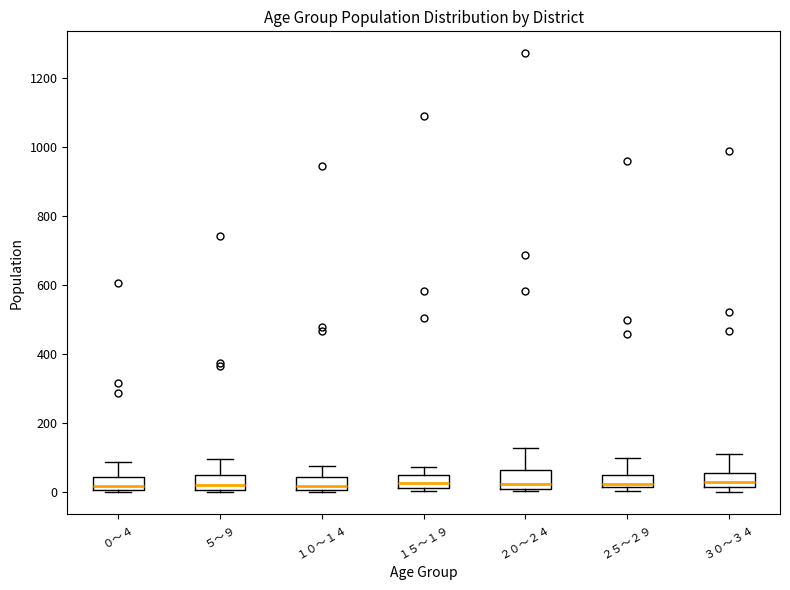

Reading left to right, read every box against the y-axis: the position of its median line, the range the box covers, and the ends of its whiskers. The values are not printed on the chart, so give them approximately, as read against the axis.

０～４: median 20, box 0 to 40, whiskers 0 (just below the box's lower edge) to 80
５～９: median 20, box 0 to 60, whiskers 0 to 100
１０～１４: median 20, box 0 to 40, whiskers 0 to 80
１５～１９: median 20 (inside the box), box 20 to 40, whiskers 0 to 80
２０～２４: median 20 (just above the box's lower edge), box 20 to 60, whiskers 0 to 120
２５～２９: median 20 (just above the box's lower edge), box 20 to 60, whiskers 0 to 100
３０～３４: median 20 (just above the box's lower edge), box 20 to 60, whiskers 0 to 120